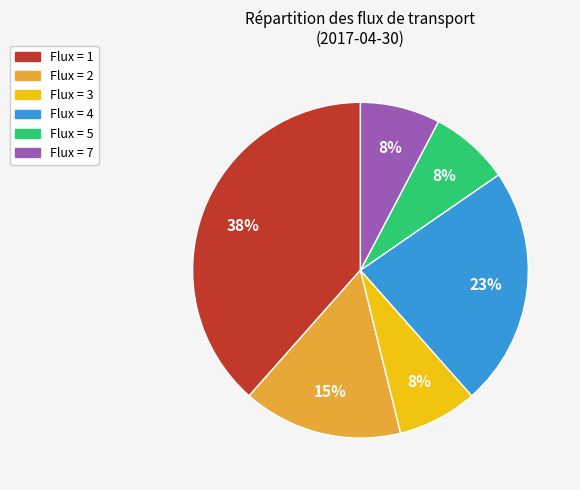

To the nearest percent, what is the average slice percentage?

17%